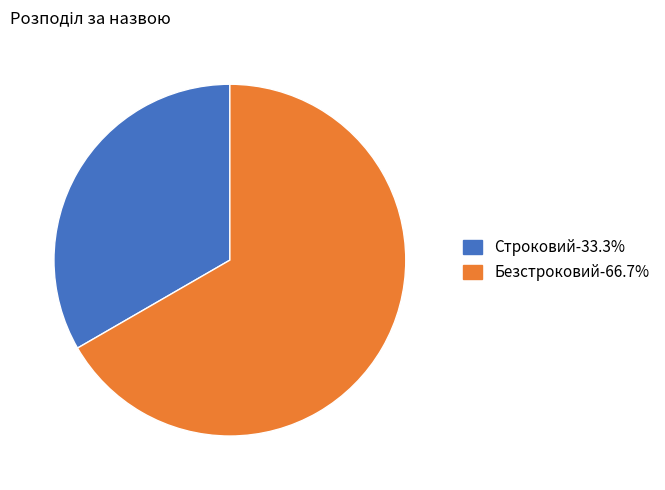

Which has a higher value, Безстроковий or Строковий?

Безстроковий